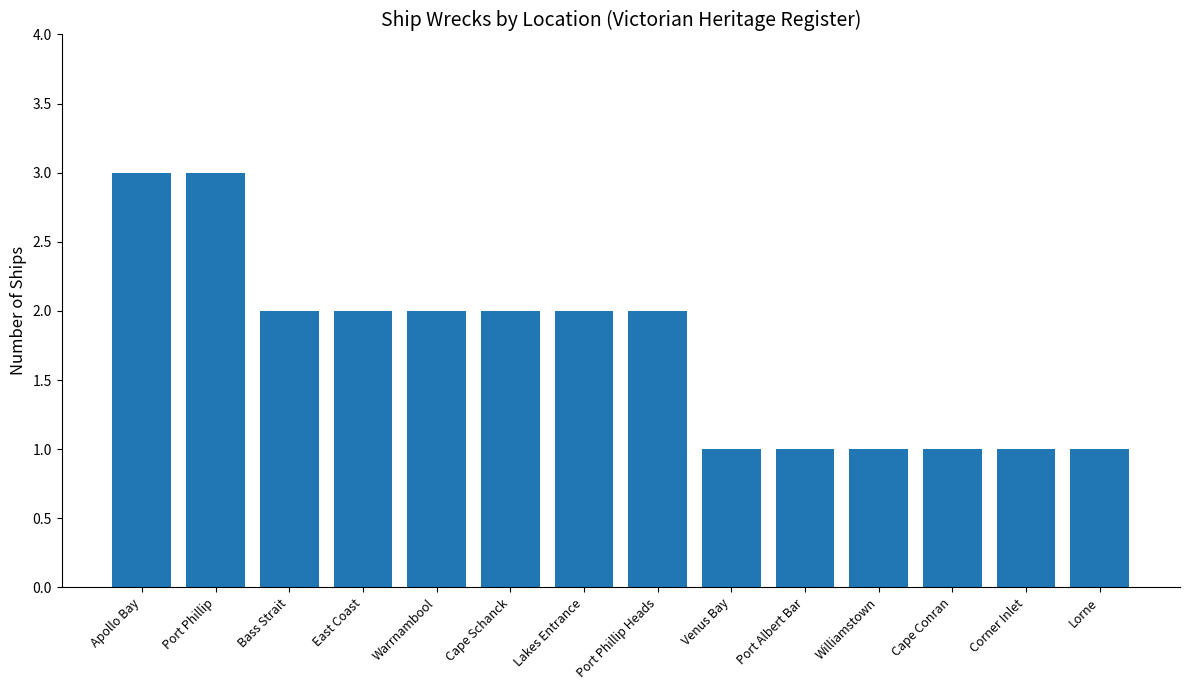

How many bars are there in total?

14